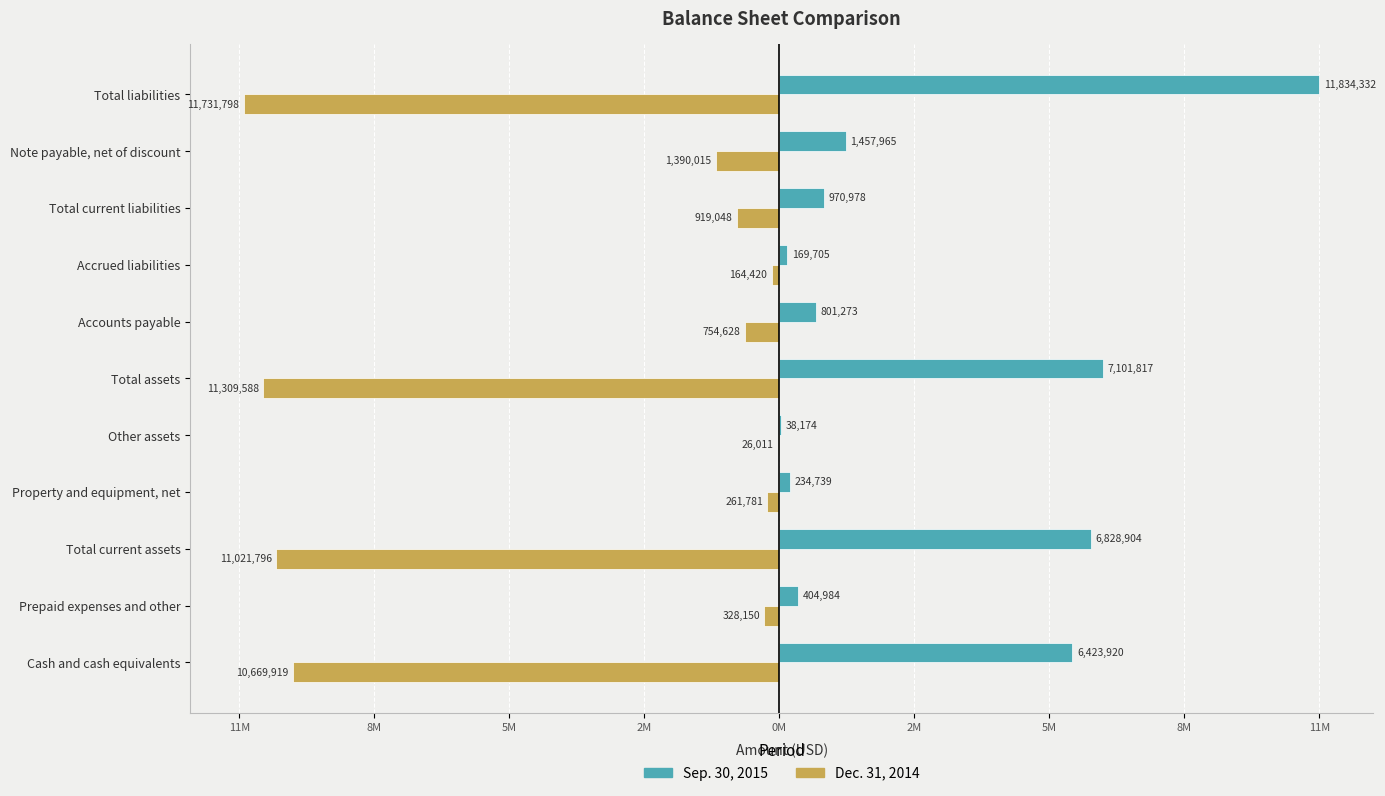

What are all the series names shown in the legend?

Sep. 30, 2015, Dec. 31, 2014